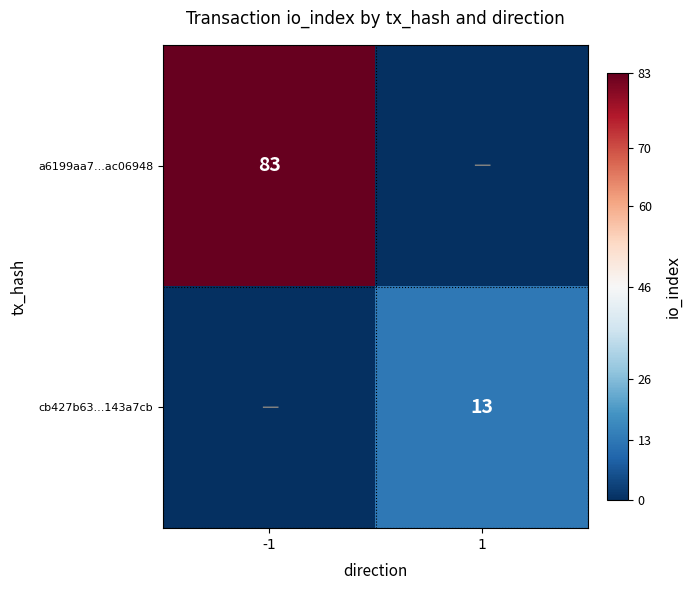

The value of cb427b63...143a7cb at 1 is 13. True or false?

True